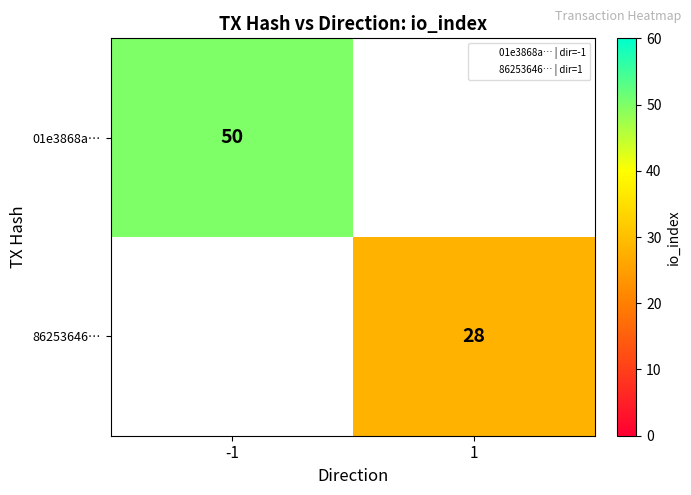

True or false: 86253646… has a value of 10.8 at 1.

False